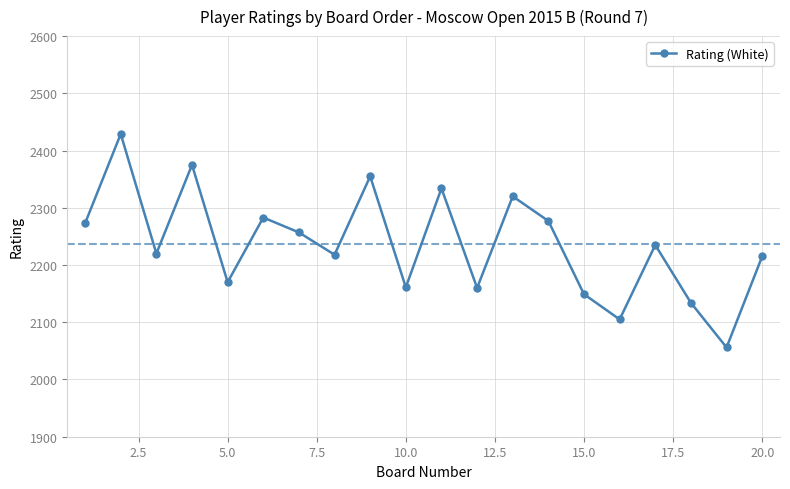

How many interior local peaks (higher than both neighbors) does the data have?

7